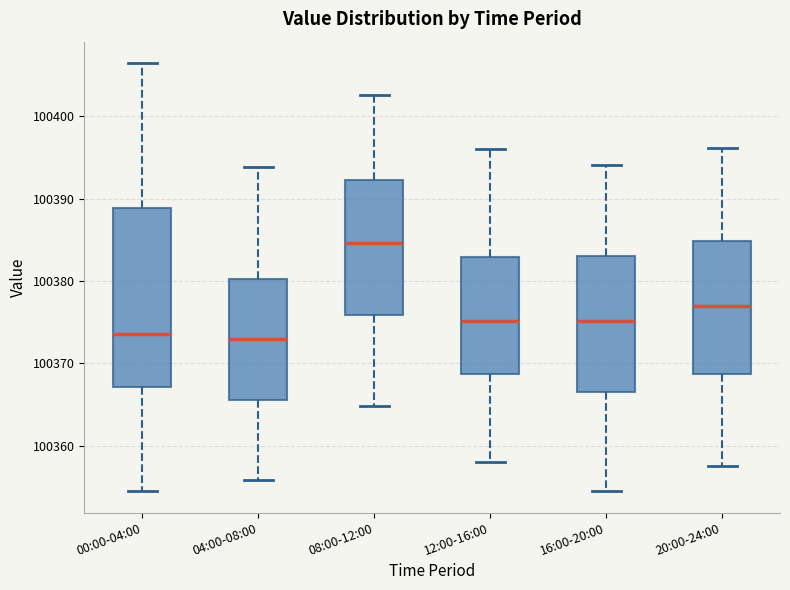

Reading left to right, read every box against the y-axis: the position of its median line, the range the box covers, and the ends of its whiskers. The values are not printed on the chart, so give them approximately, as read against the axis.

00:00-04:00: median 100374, box 100367 to 100389, whiskers 100355 to 100406
04:00-08:00: median 100373, box 100366 to 100380, whiskers 100356 to 100394
08:00-12:00: median 100385, box 100376 to 100392, whiskers 100365 to 100403
12:00-16:00: median 100375, box 100369 to 100383, whiskers 100358 to 100396
16:00-20:00: median 100375, box 100367 to 100383, whiskers 100355 to 100394
20:00-24:00: median 100377, box 100369 to 100385, whiskers 100358 to 100396